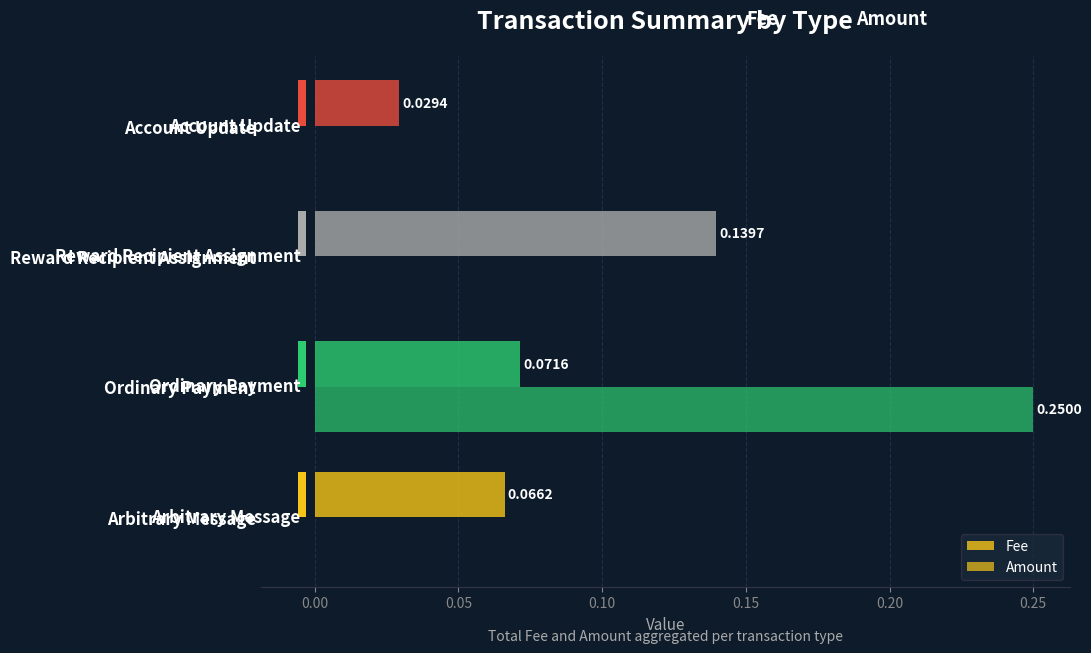

The Fee series shows 0.0 at Account Update. True or false?

True